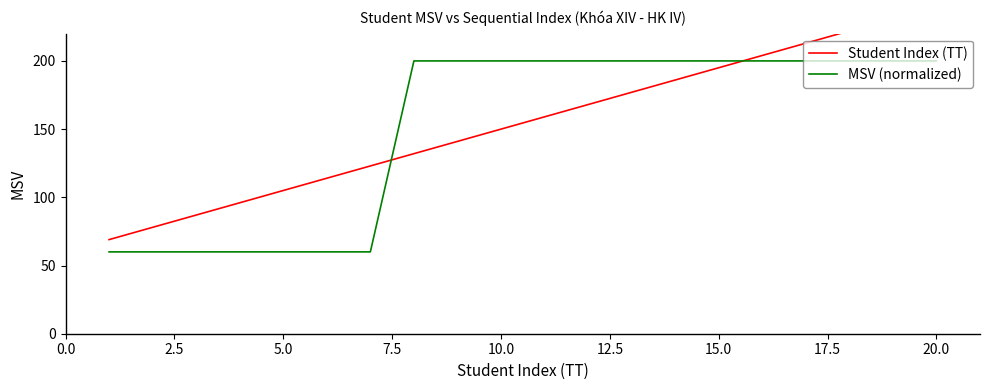

What is the value of the Student Index (TT) point at the 9th from the left?

141.0